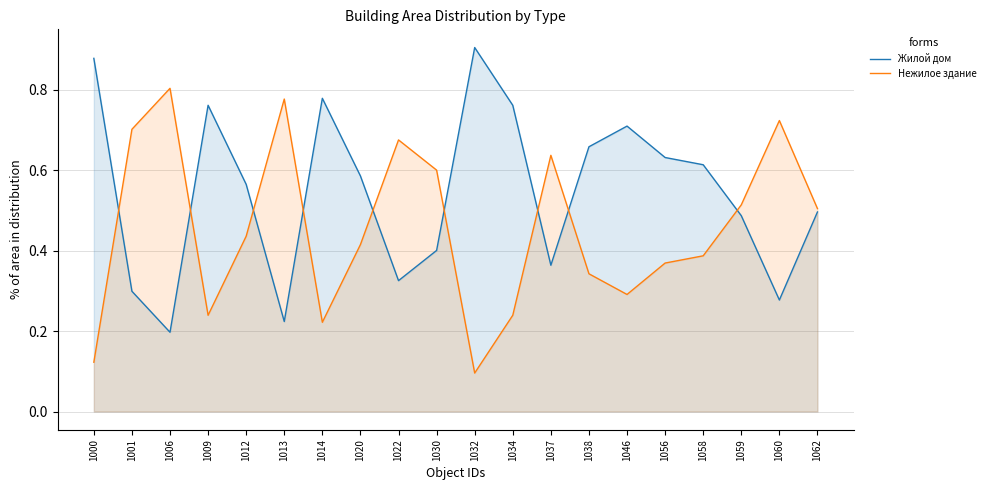

What is the value of the Жилой дом point at the 19th from the left?

0.3